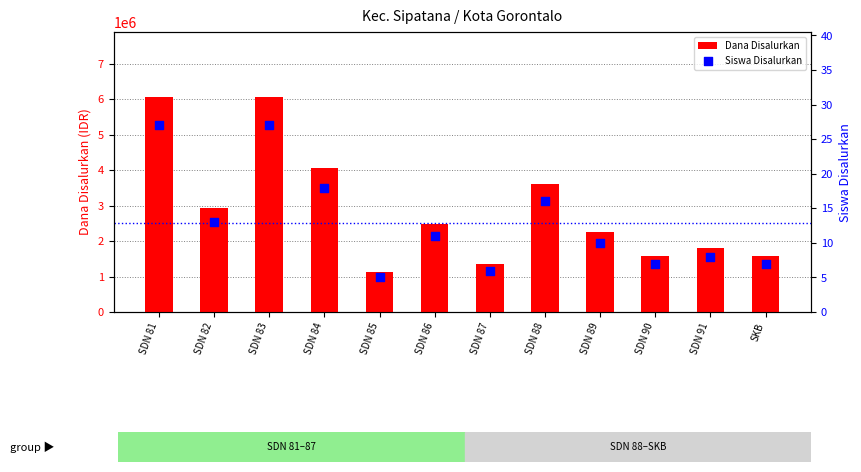

What are all the series names shown in the legend?

Dana Disalurkan, Siswa Disalurkan